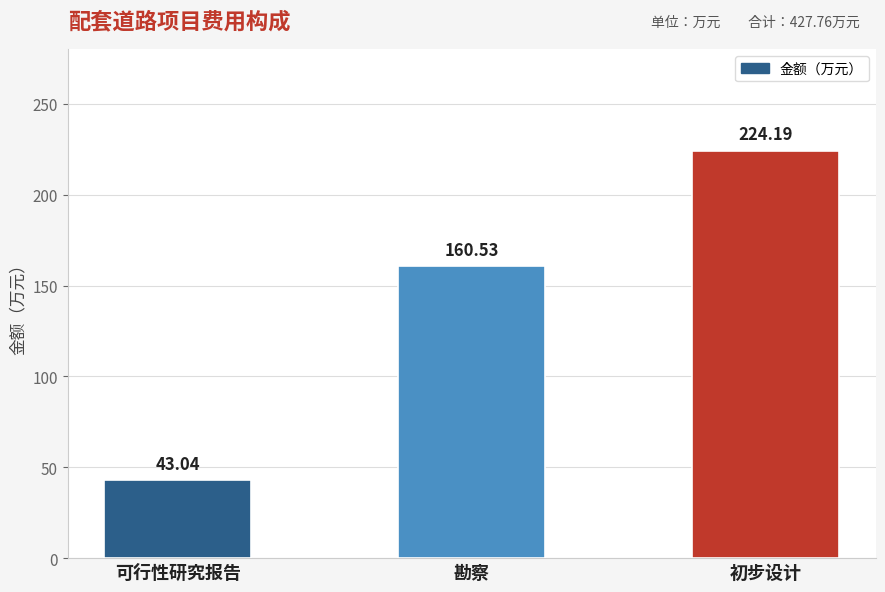

Which has a higher value, 勘察 or 可行性研究报告?

勘察